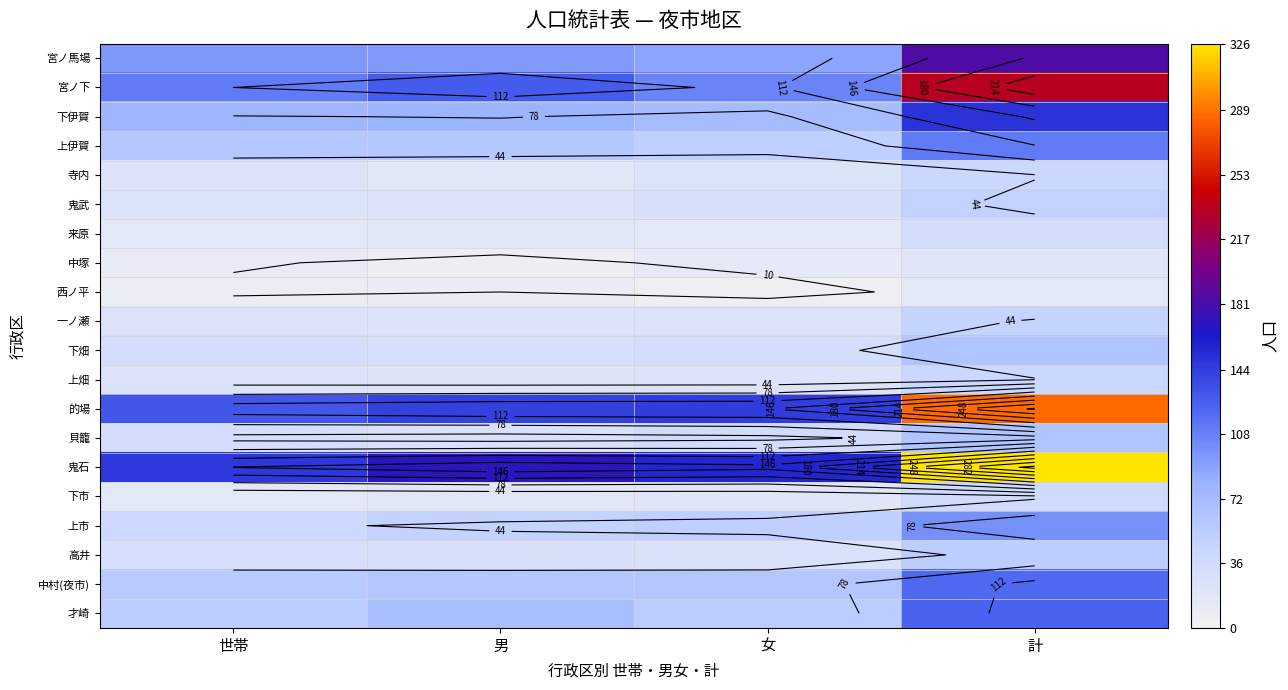

Which series has the largest total across all categories?

鬼石